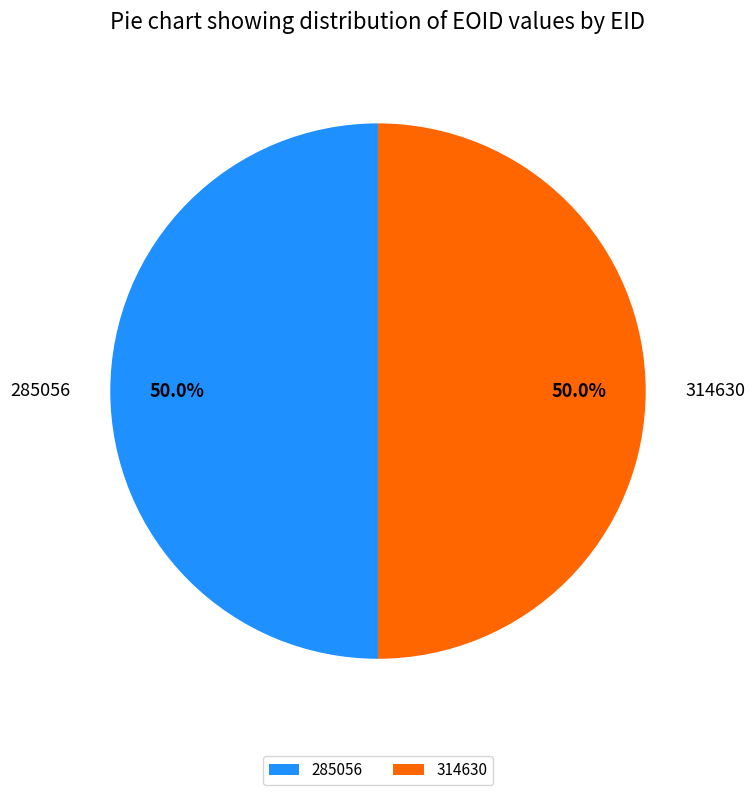

Combined, do 285056 and 314630 account for over 50%?

Yes